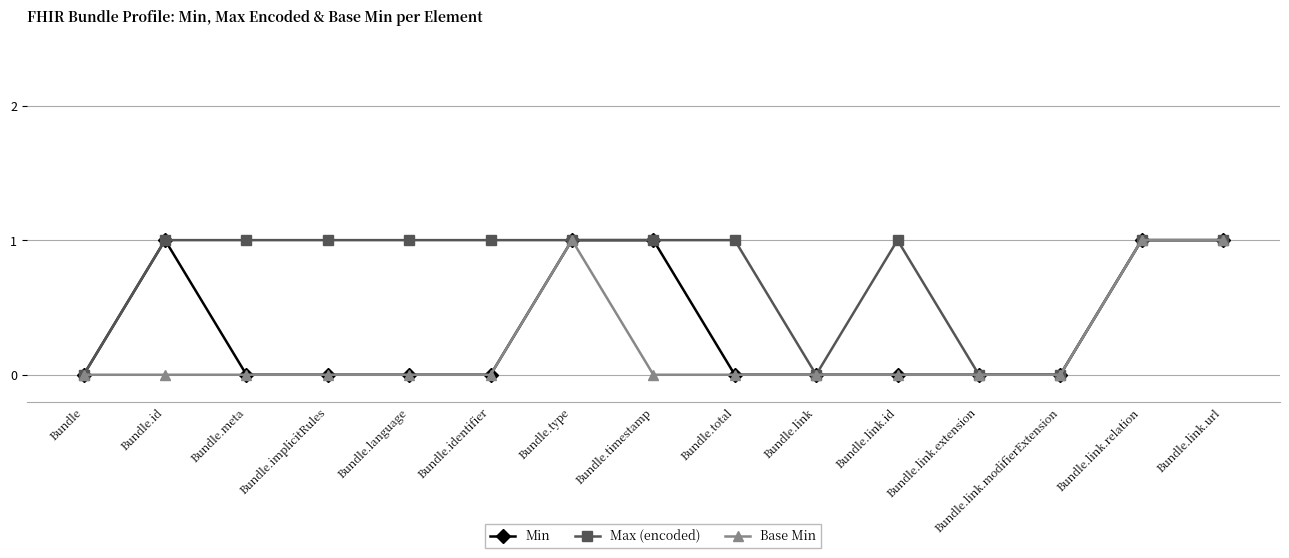

Reading left to right, what are all the values shown in this chart?

Min: 0	1	0	0	0	0	1	1	0	0	0	0	0	1	1
Max (encoded): 0	1	1	1	1	1	1	1	1	0	1	0	0	1	1
Base Min: 0	0	0	0	0	0	1	0	0	0	0	0	0	1	1